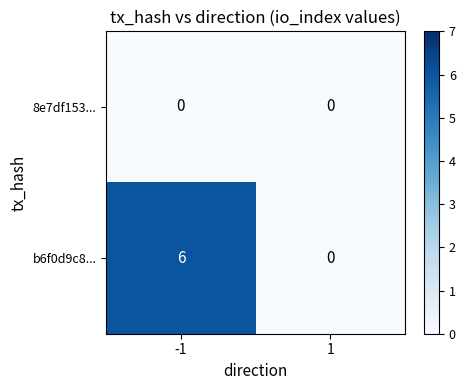

What is the difference between the b6f0d9c8... values at 1 and -1?

6